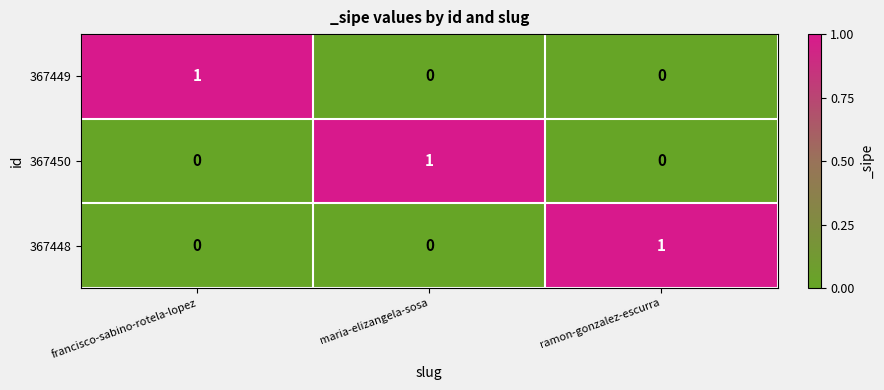

The value of 367449 at maria-elizangela-sosa is 0. True or false?

True